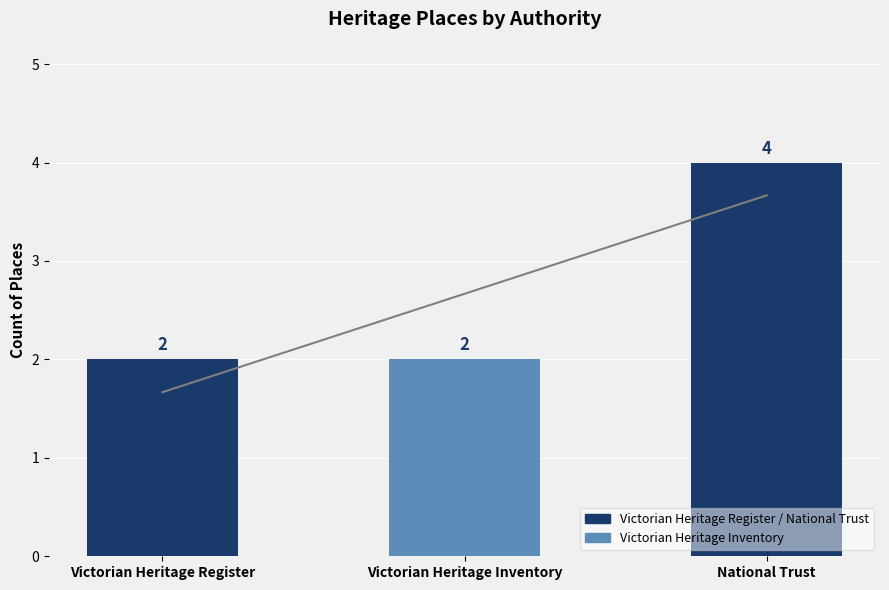

What is the label of the 2nd bar from the left?

Victorian Heritage Inventory